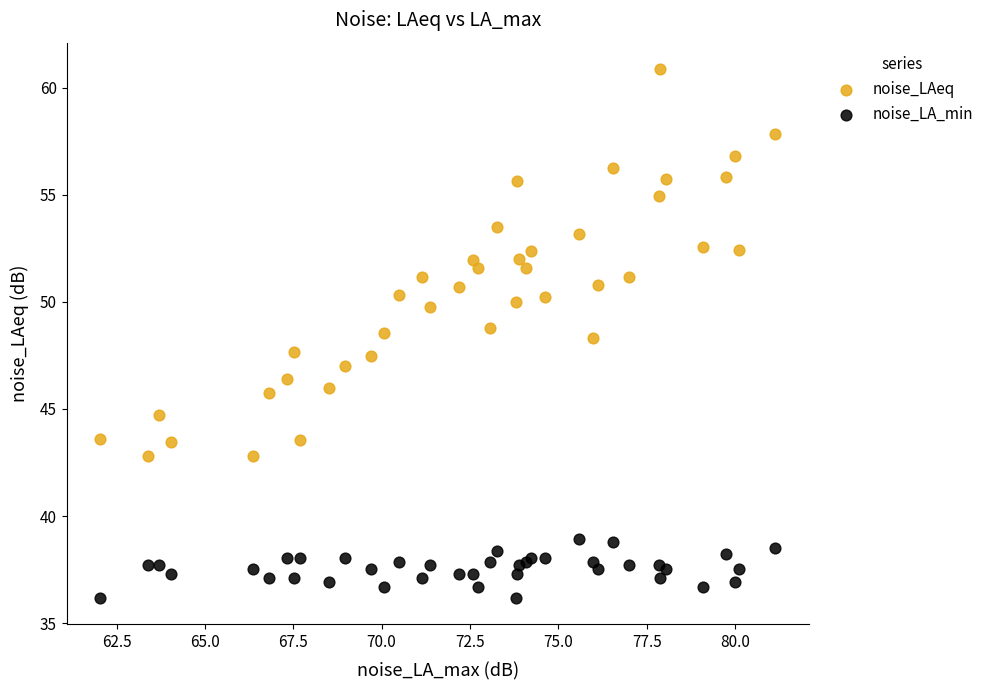

Which series has the largest Y range (max minus min)?

noise_LAeq